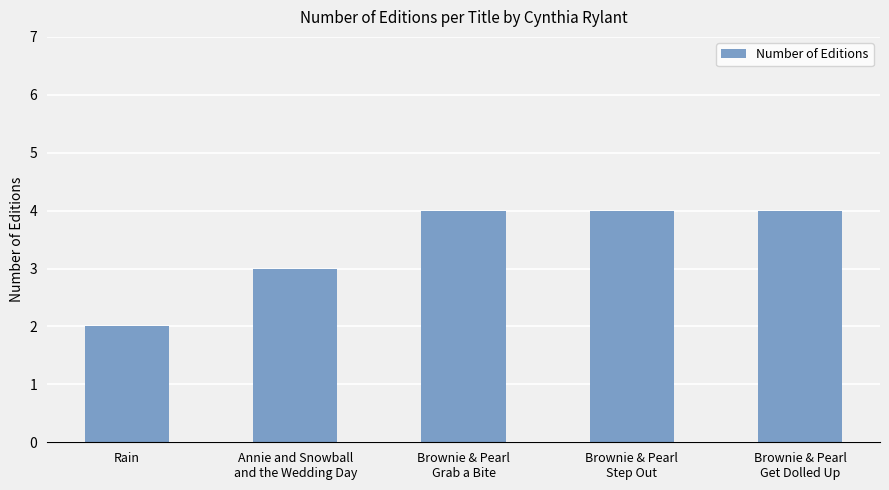

Reading right to left, transcribe all the data shown in this chart.

Brownie & Pearl
Get Dolled Up=4	Brownie & Pearl
Step Out=4	Brownie & Pearl
Grab a Bite=4	Annie and Snowball
and the Wedding Day=3	Rain=2